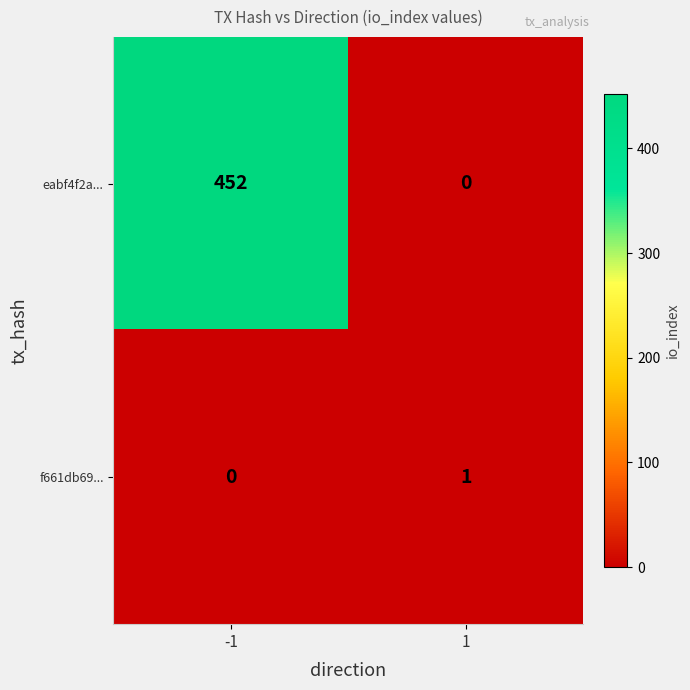

What is the sum of the eabf4f2a... values at 1 and -1?

452